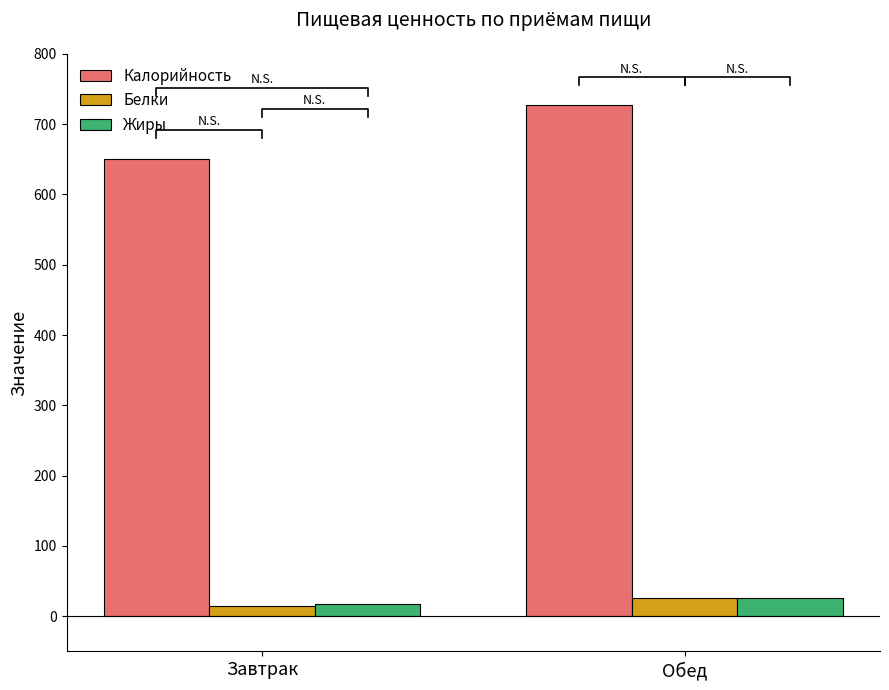

What is the total value across all series at Завтрак?

682.0